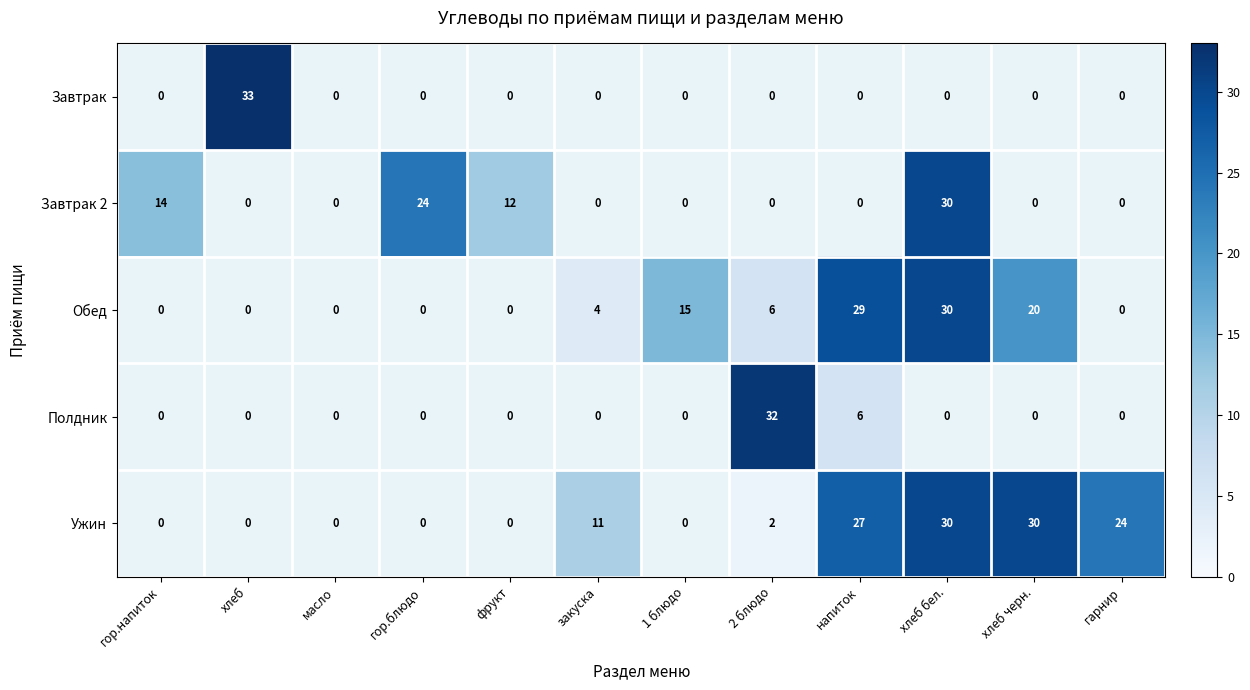

Is it true that Обед equals 15 at 1 блюдо?

True